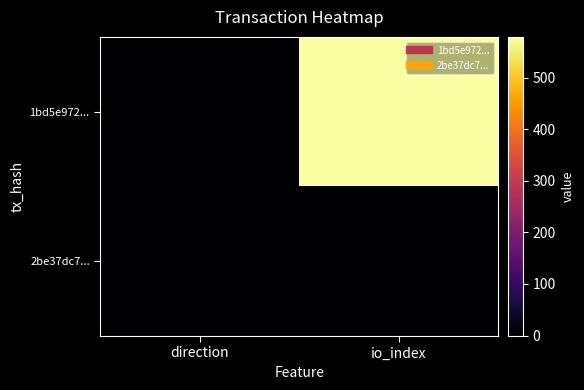

Reading left to right, what are all the values shown in this chart?

1bd5e972...: direction=-1	io_index=579
2be37dc7...: direction=1	io_index=2